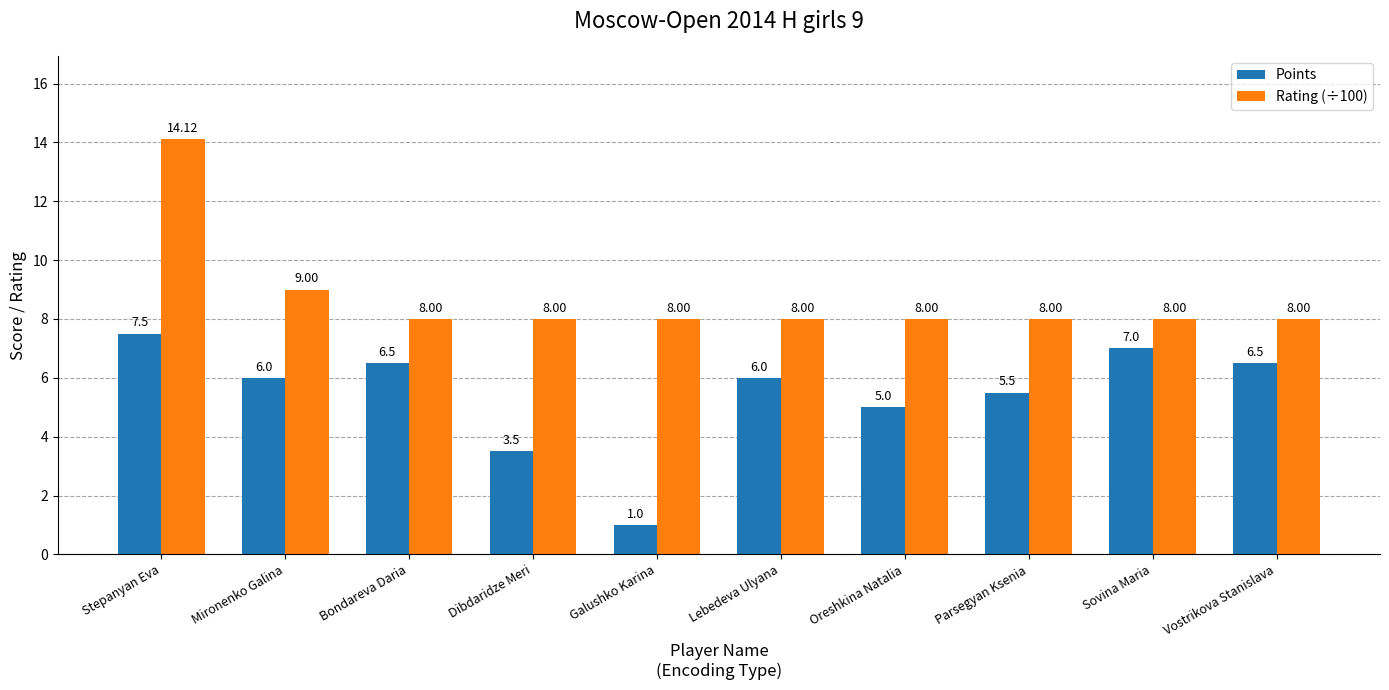

Is it true that Points equals 7.3 at Oreshkina Natalia?

False